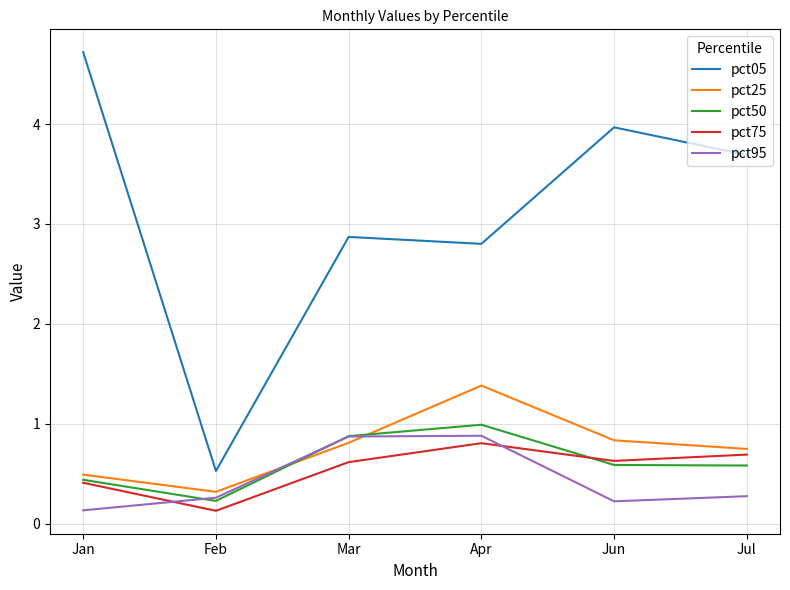

What position from the right is Jun?

2